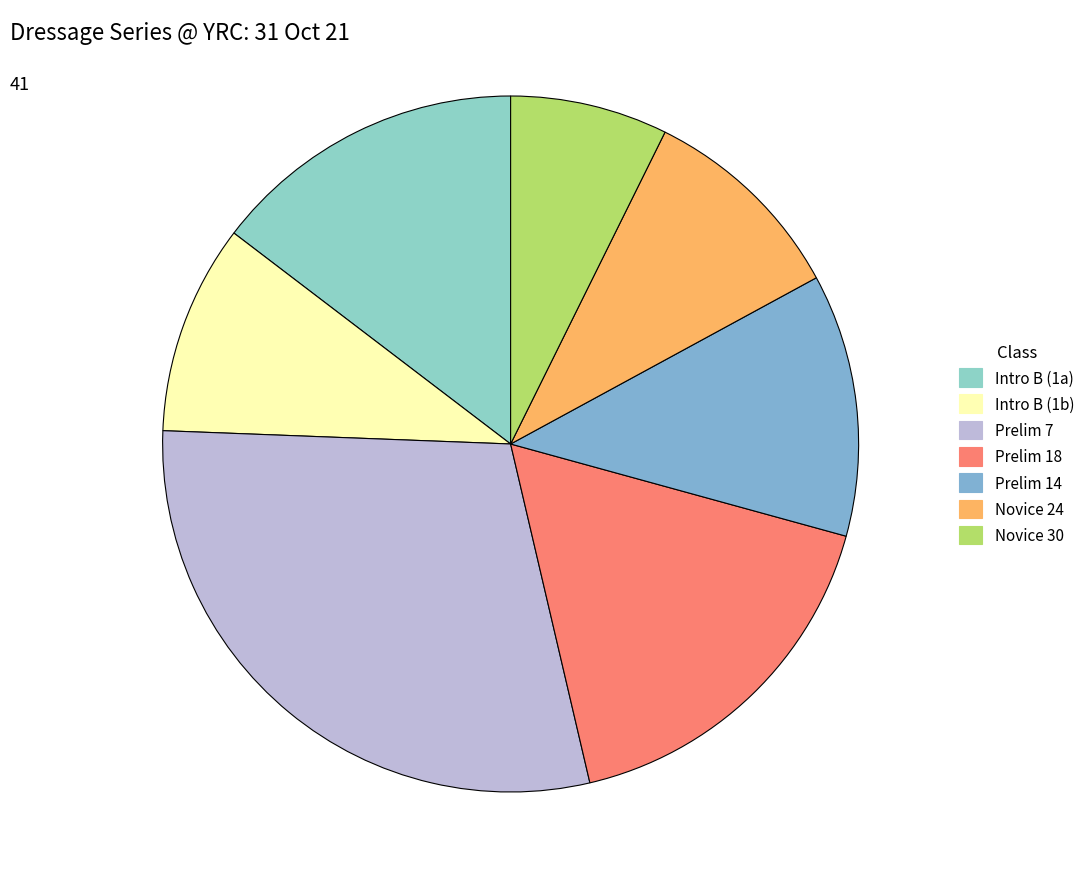

Count the number of slices in the pie.

7